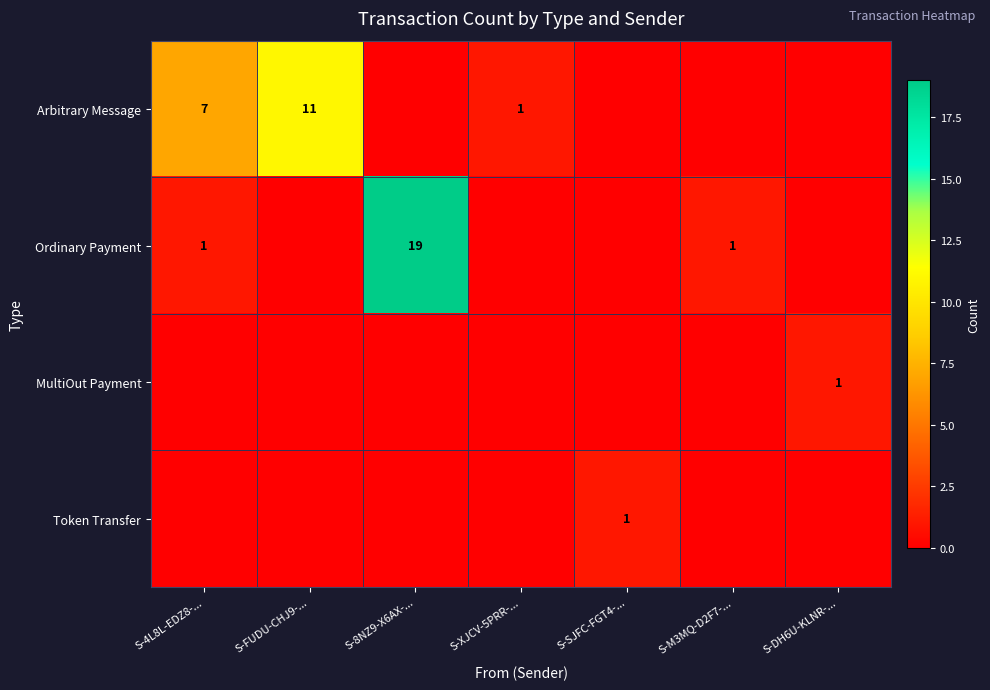

True or false: Token Transfer has a value of 0 at S-SJFC-FGT4-....

False